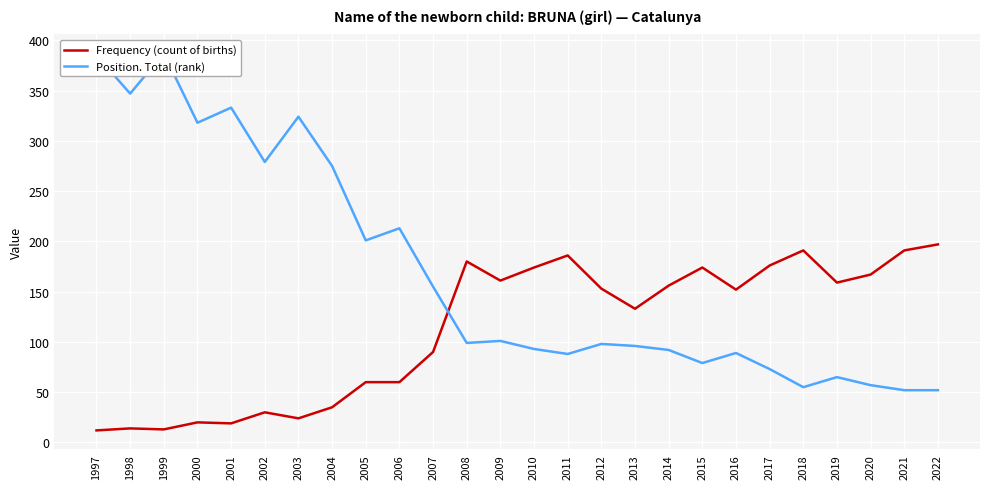

What is the approximate value of Frequency (count of births) at 1998, to the nearest 5?

15